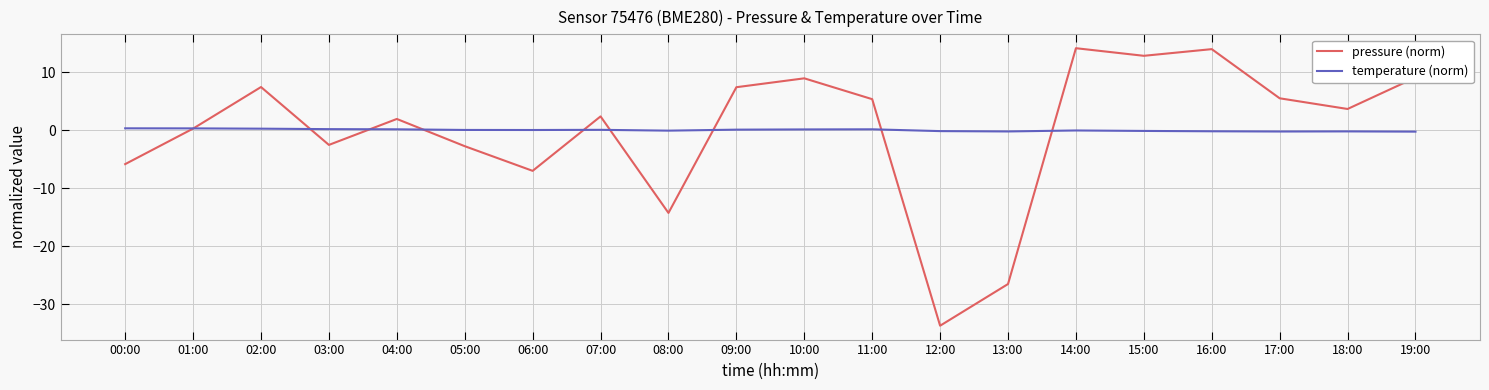

True or false: temperature (norm) and pressure (norm) cross at least once.

True